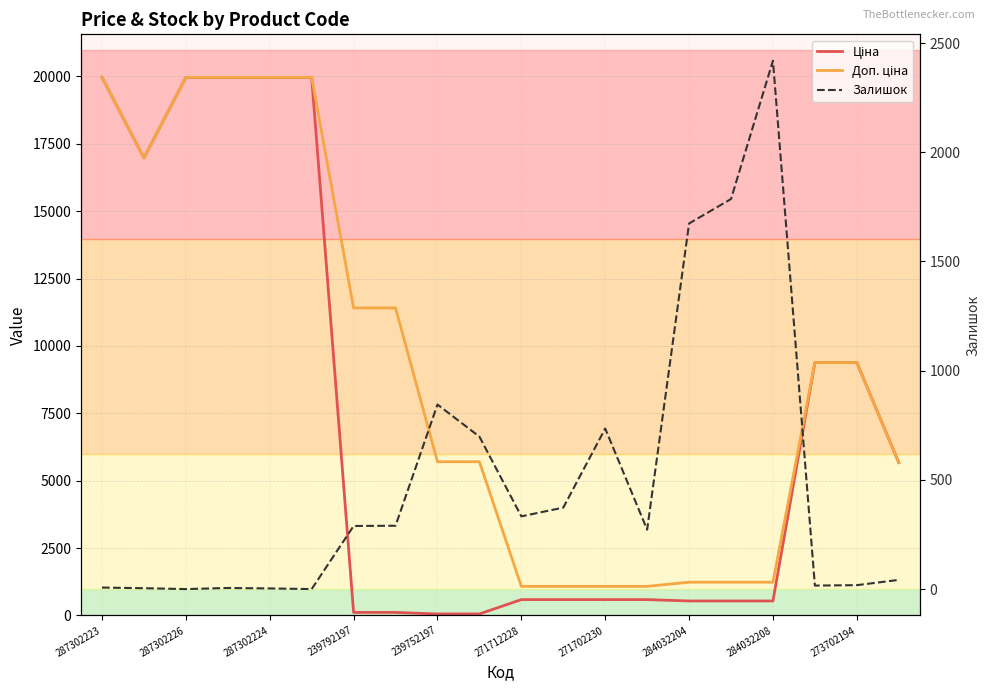

Does the chart display data point markers on the line(s)?

No